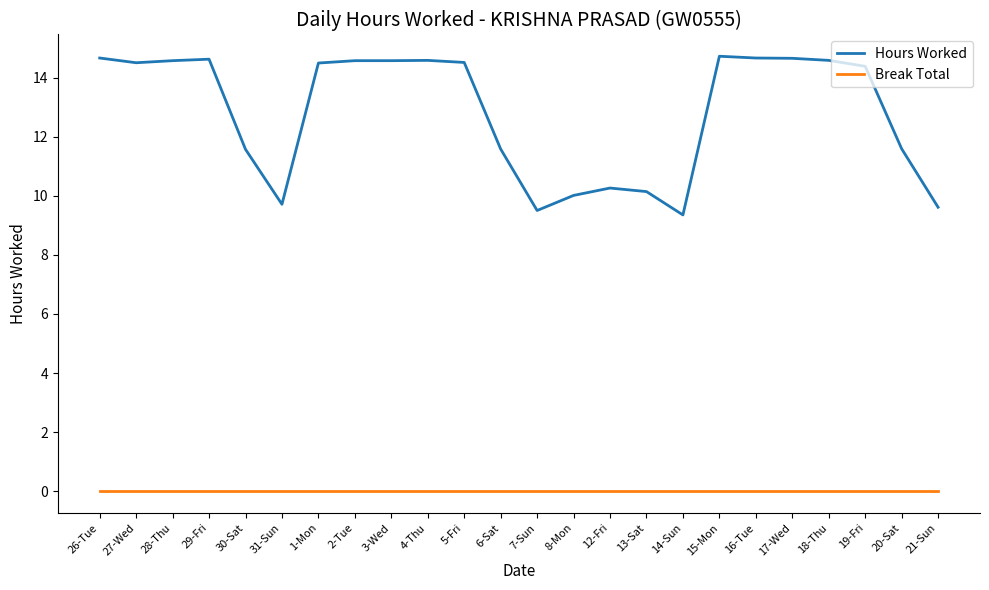

What position from the left is 7-Sun?

13